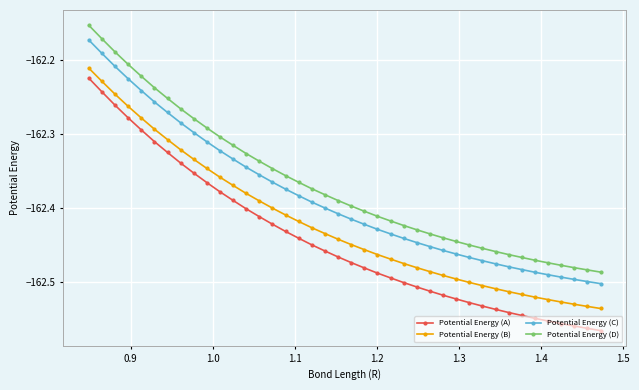

True or false: Potential Energy (D) and Potential Energy (A) intersect in this chart.

False